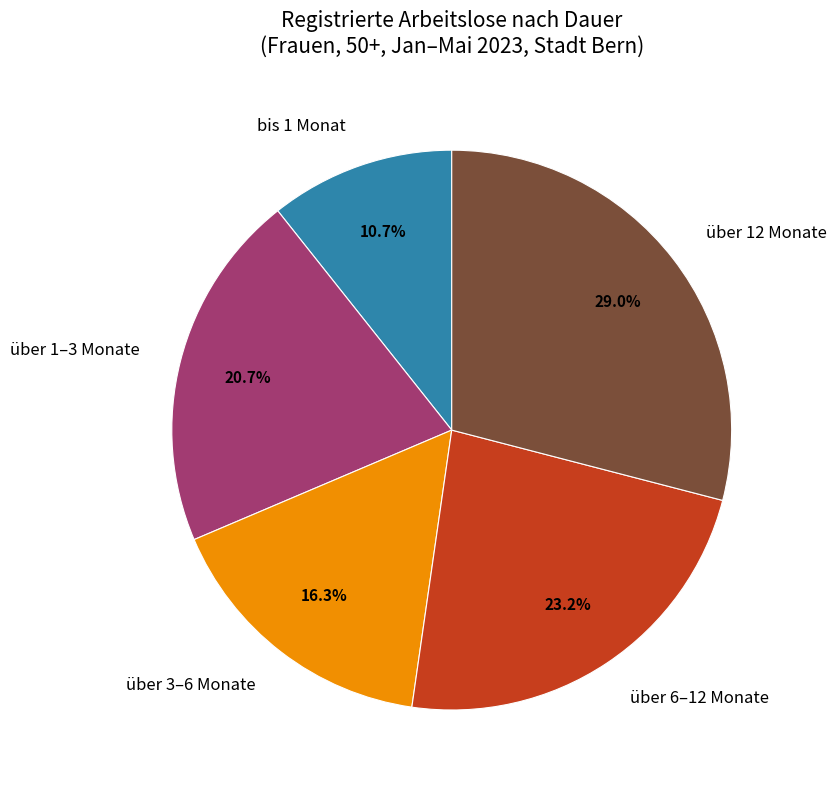

Does any single category account for the majority?

No